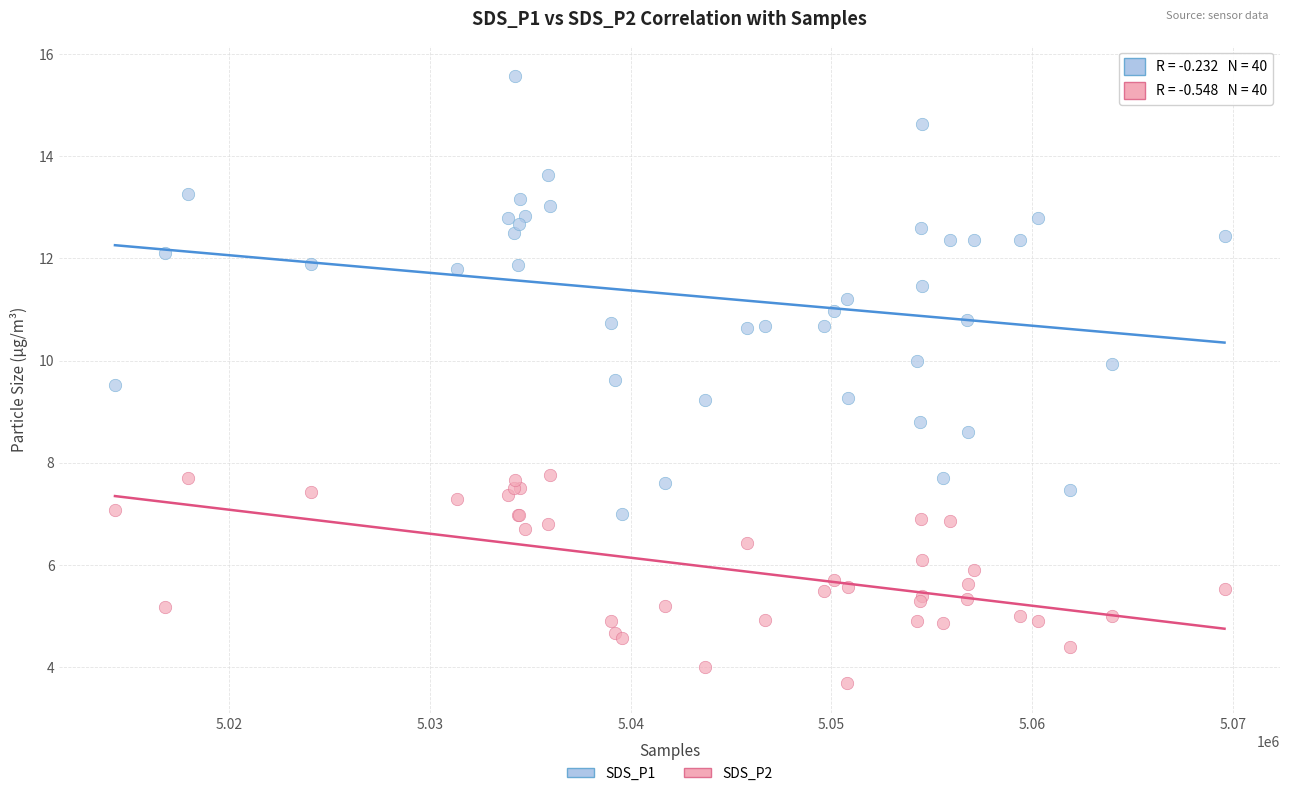

Which series reaches the minimum Y coordinate?

SDS_P2